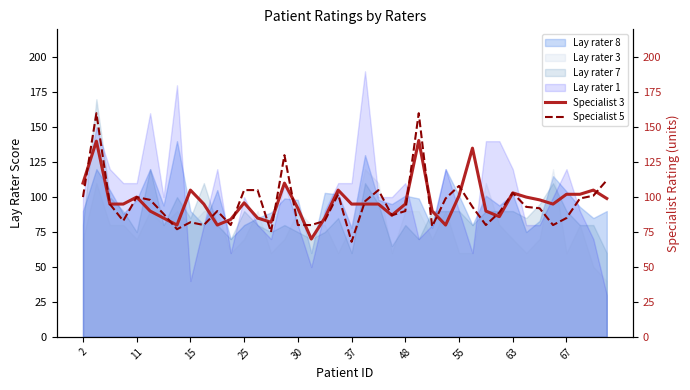

What is the lowest value of the Lay rater 8 series?

60